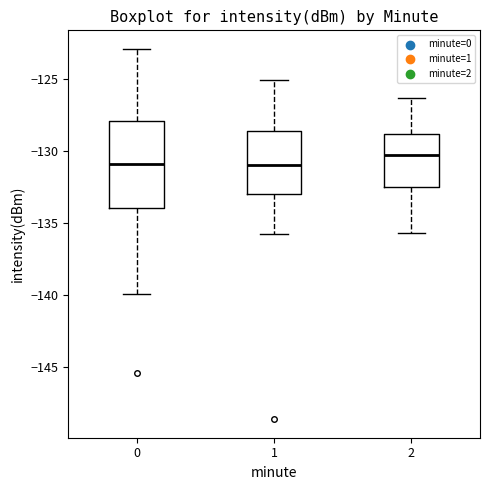

Reading left to right, transcribe this box plot: for each box, give where its median line is, the range the box spans, and where its two whiskers end, as read against the y-axis. The values are not printed on the chart, so give them approximately, as read against the axis.

0: median -131.0, box -134.0 to -128.0, whiskers -140.0 to -123.0
1: median -131.0, box -133.0 to -128.5, whiskers -136.0 to -125.0
2: median -130.5, box -132.5 to -129.0, whiskers -135.5 to -126.5